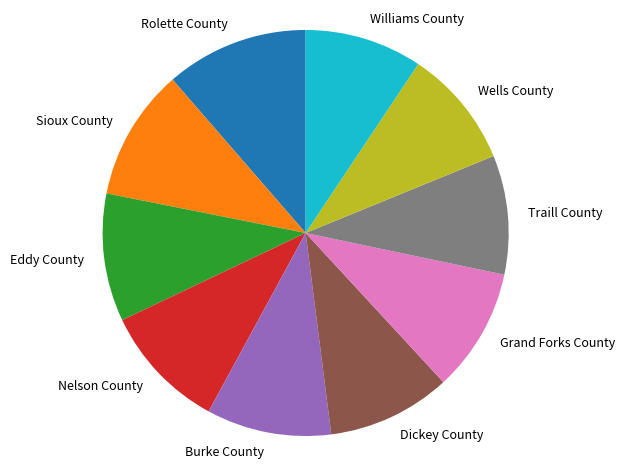

Between Rolette County and Grand Forks County, which is larger?

Rolette County